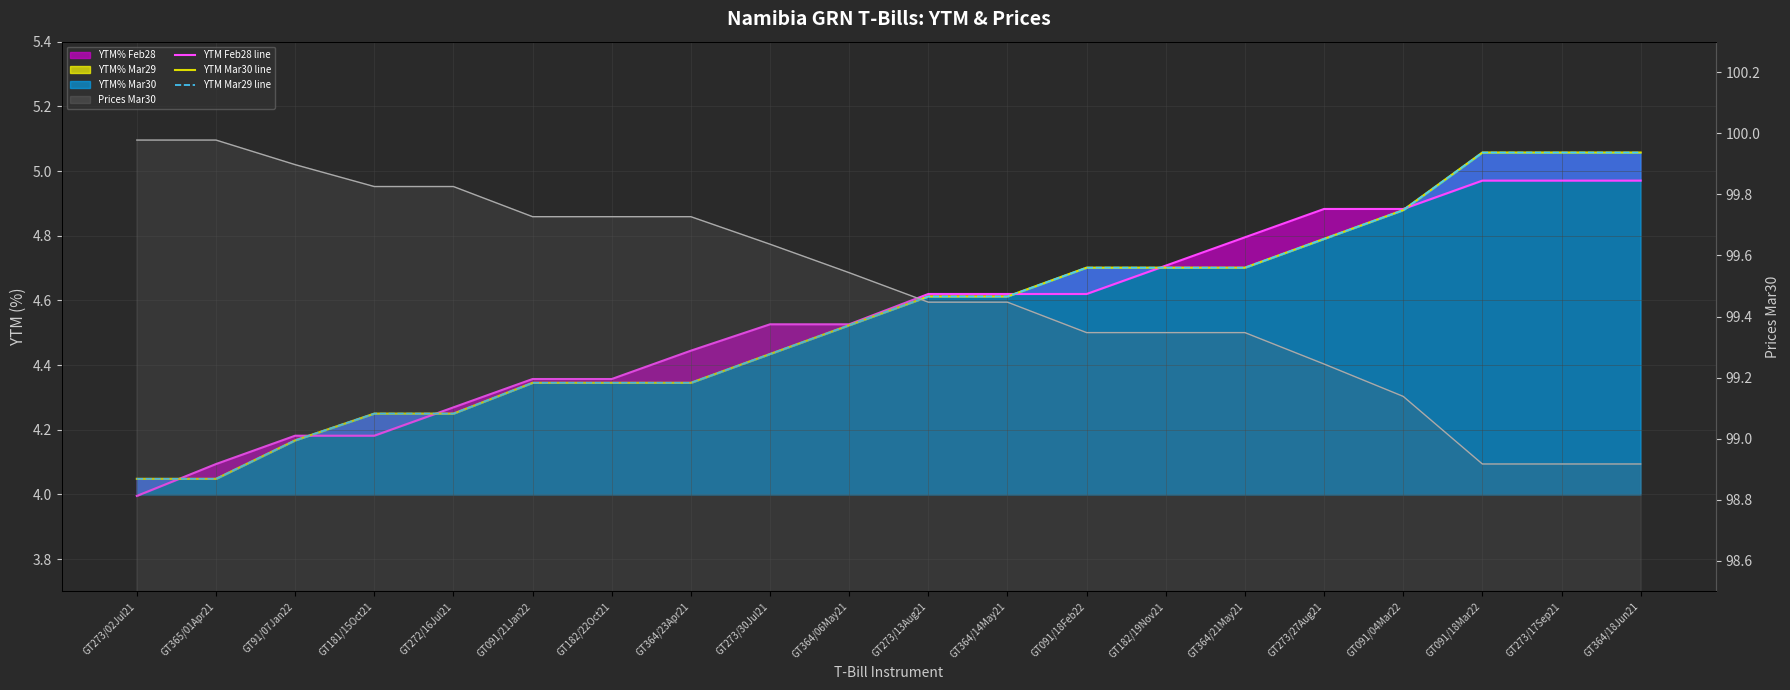

How many lines are shown in the chart?

4